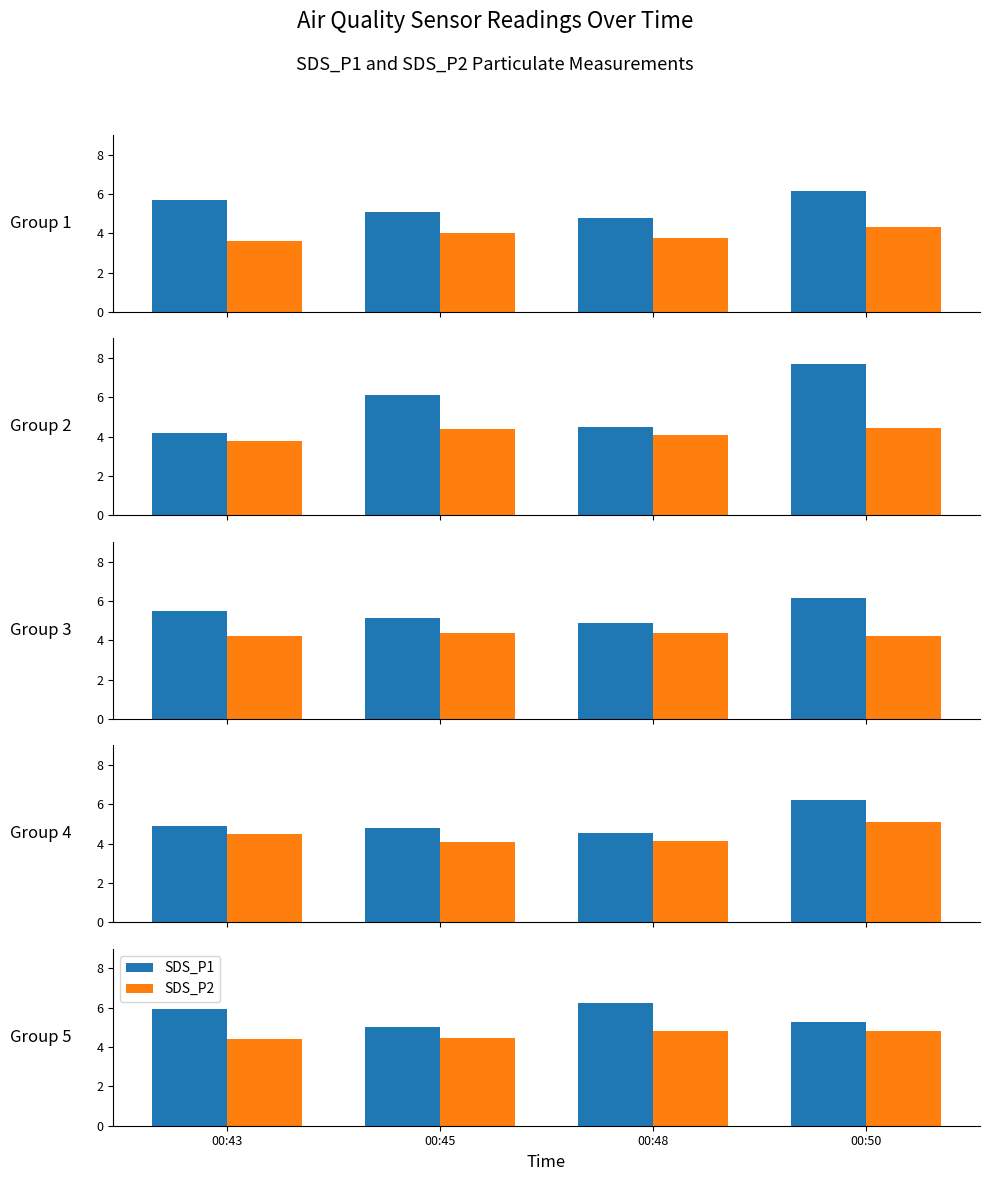

At which category is the sum across all series the highest?

00:48